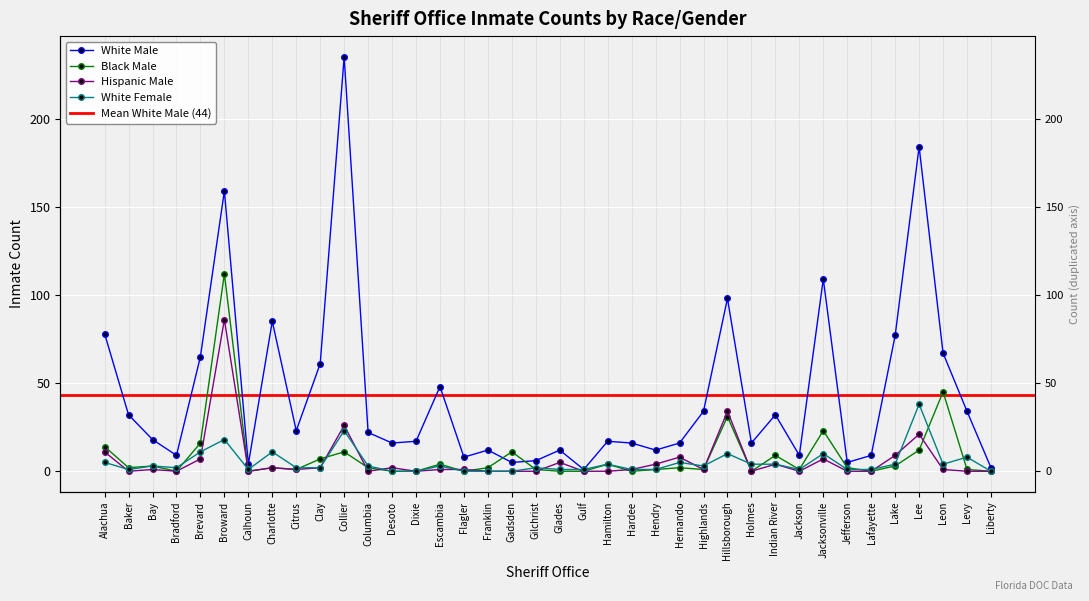

Is this an area chart (filled region under the line)?

No